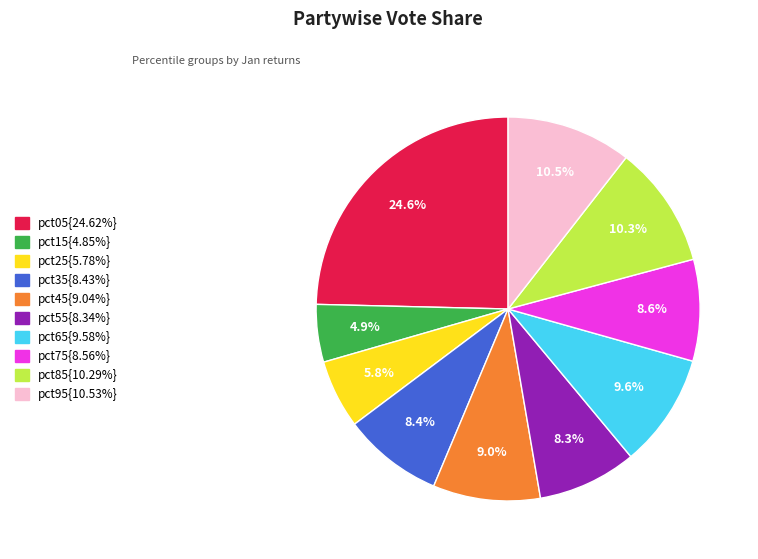

Is there any slice that represents more than half of the pie?

No